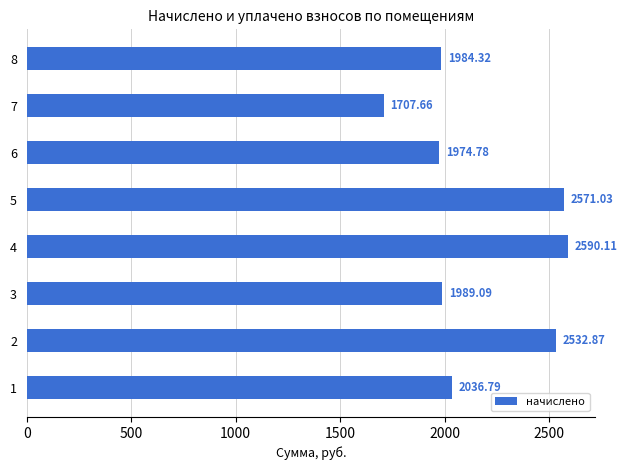

Which has a higher value, 1 or 5?

5